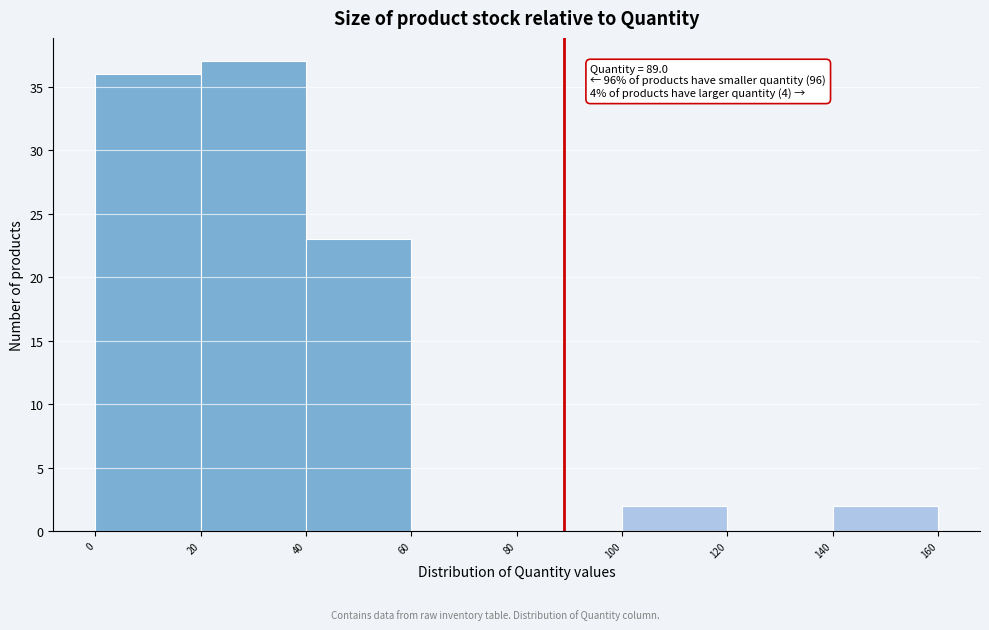

Over which range of the x-axis is the bar tallest?

20 to 40